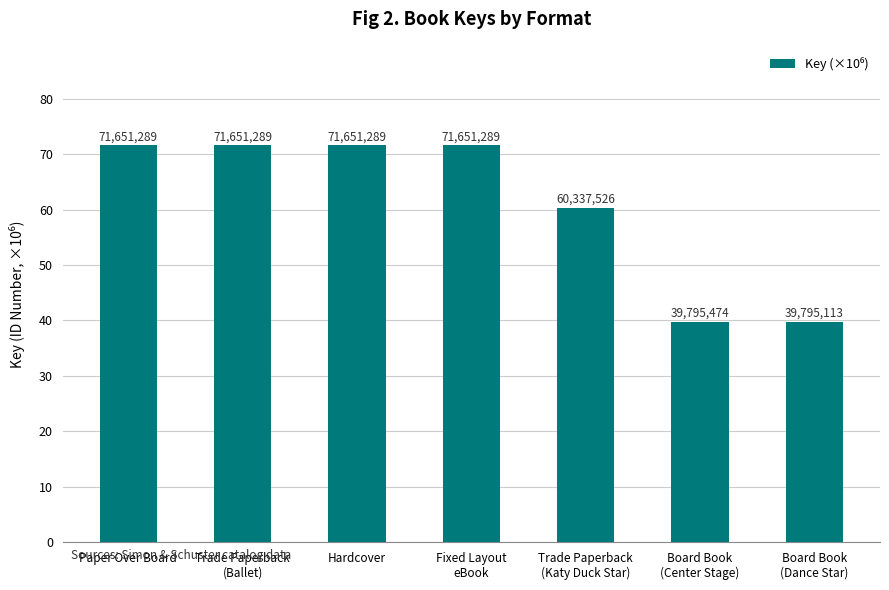

Are the bars horizontal?

No